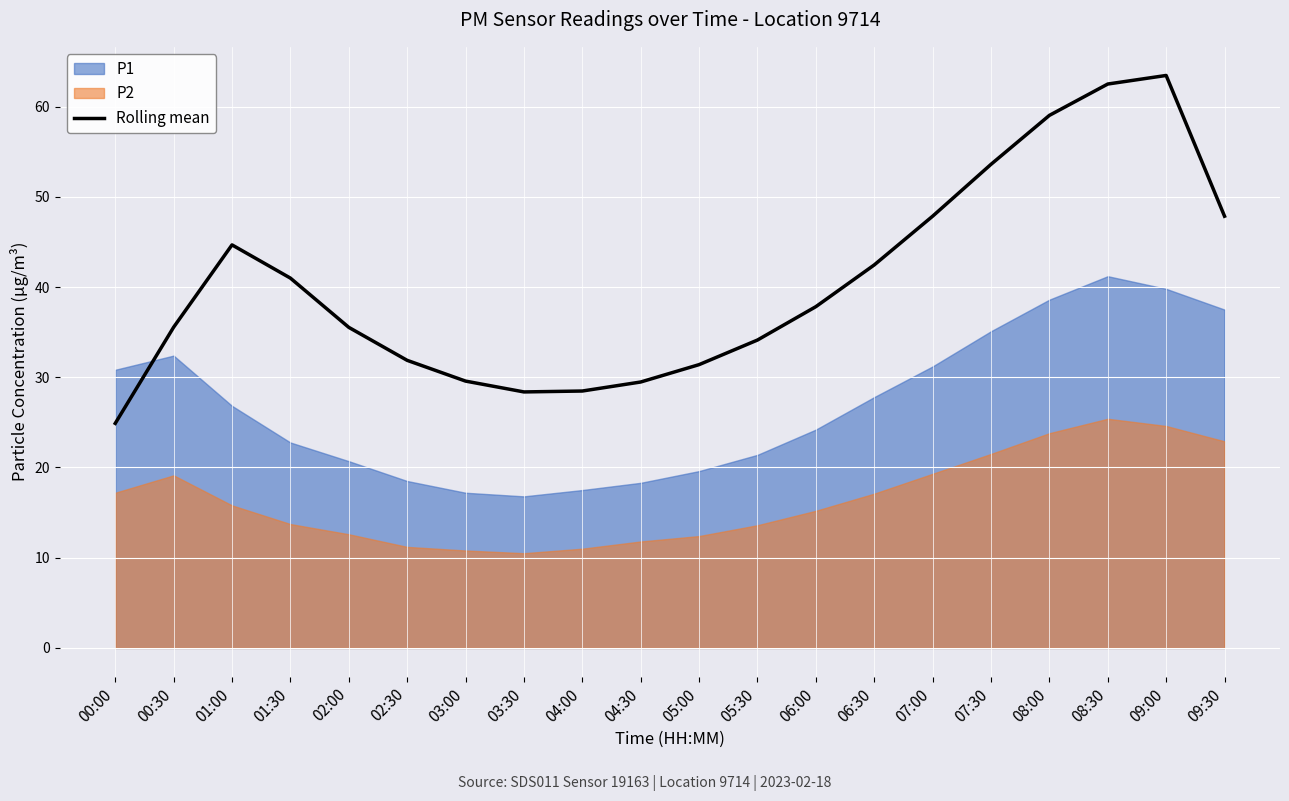

Between 07:30 and 00:00, which is larger?

07:30